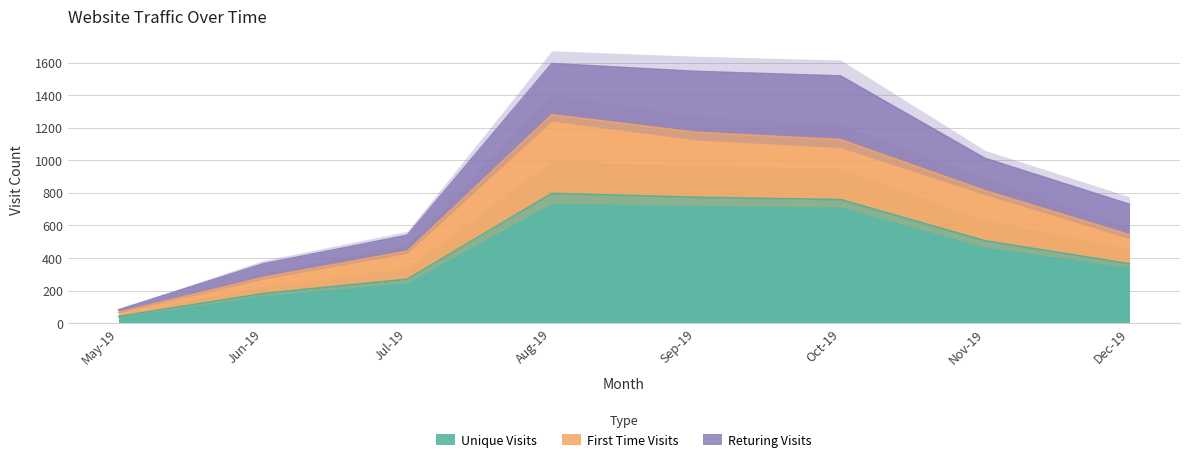

What is the label of the 6th point from the left?

Oct-19